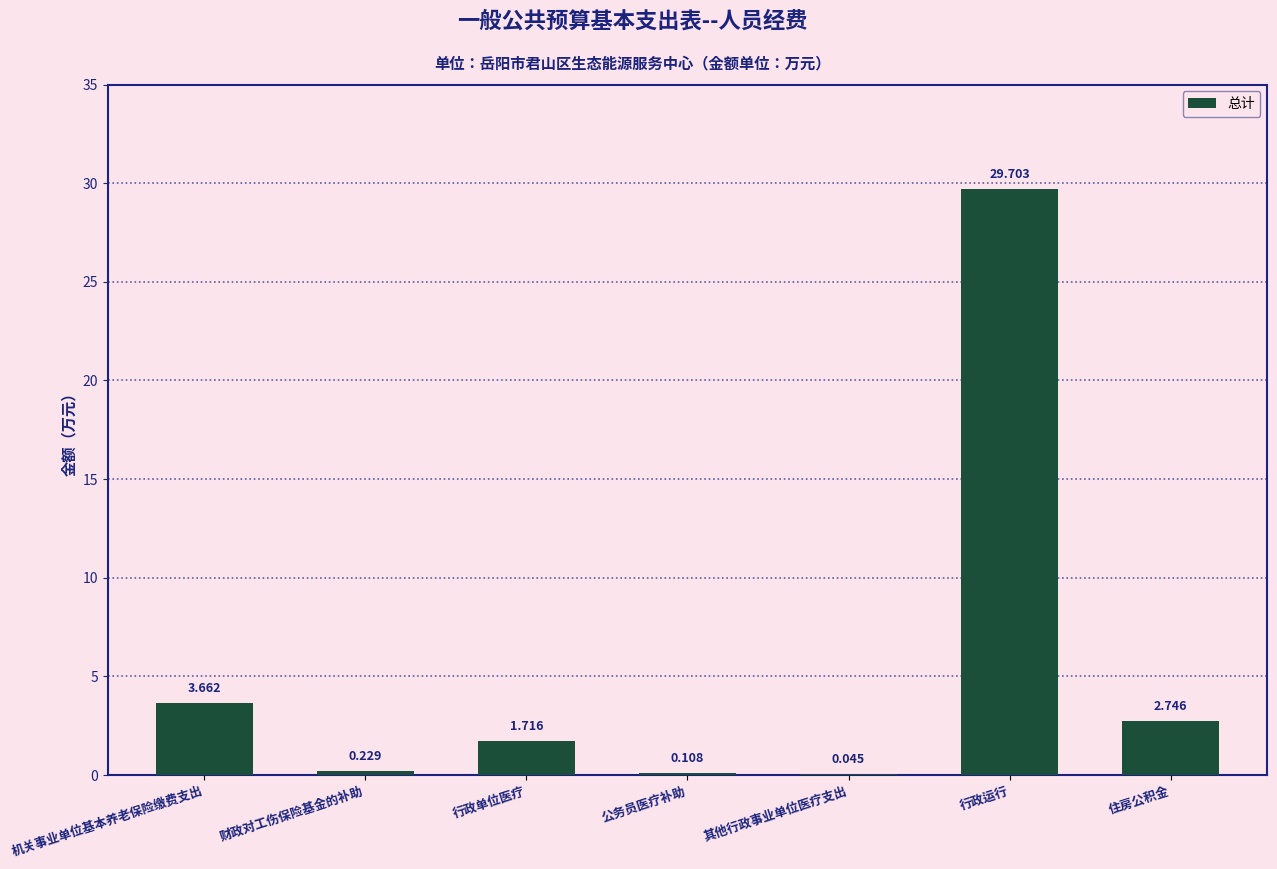

Where is the data nearest to the value 14?

机关事业单位基本养老保险缴费支出